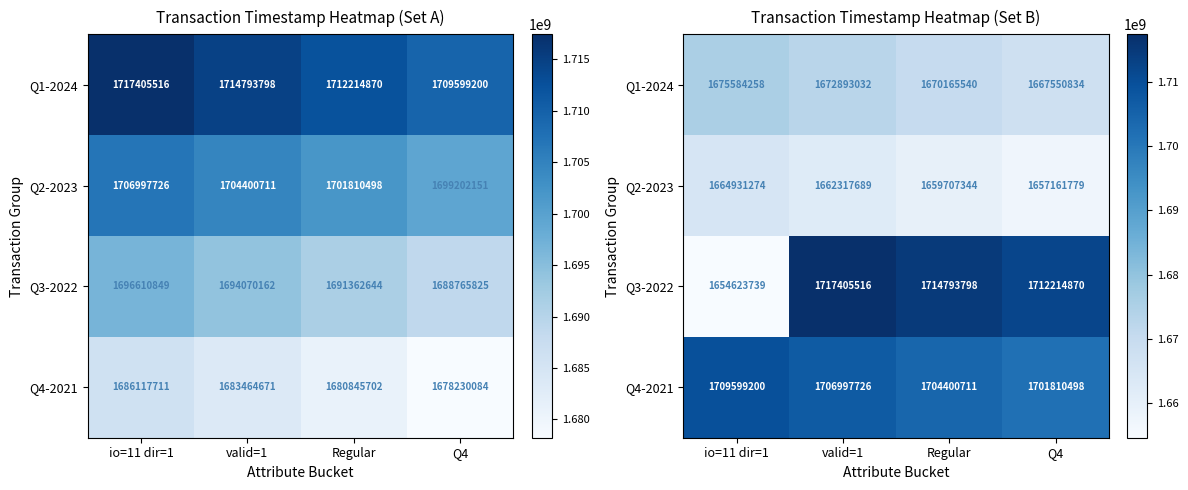

Which series has the widest spread of values?

Q3-2022